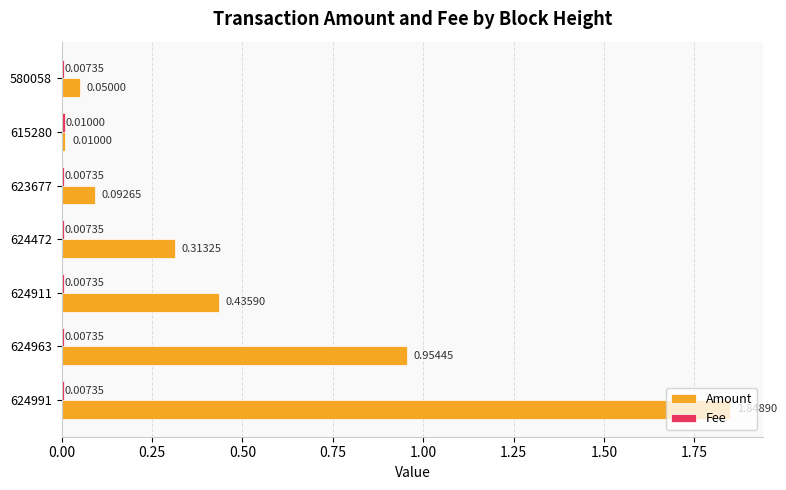

What is the difference between the second highest and second lowest values in the Amount series?

0.9